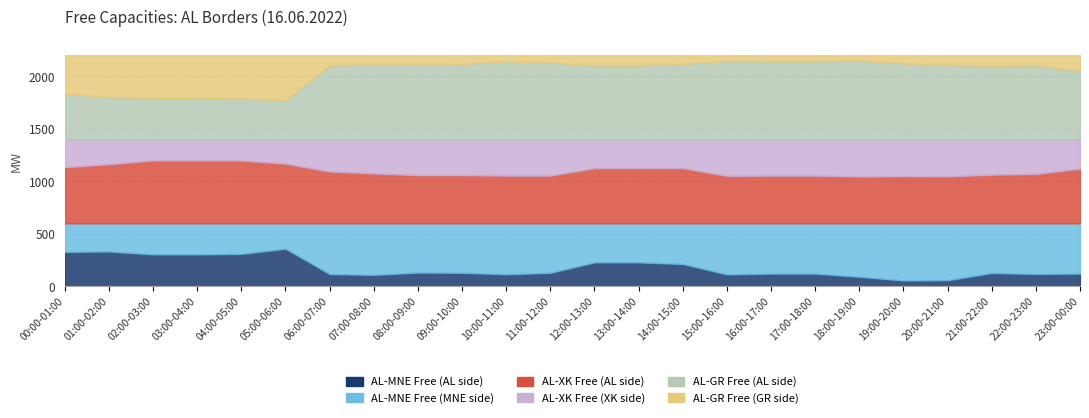

What is the label of the 9th point from the left?

08:00-09:00